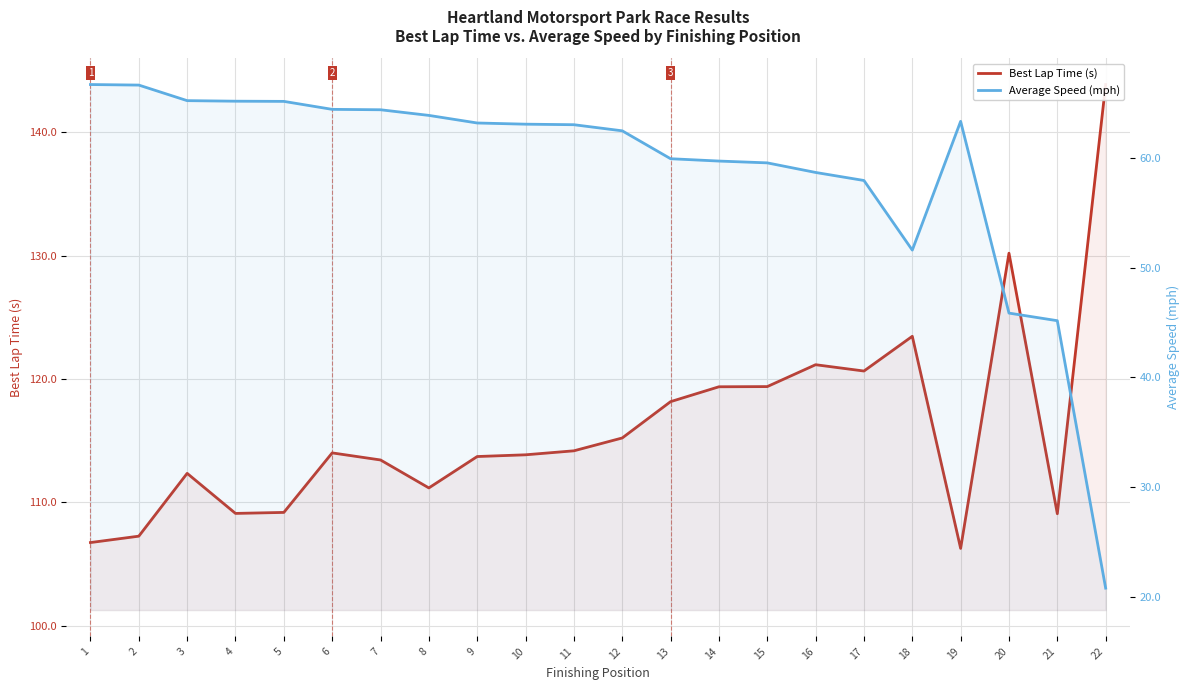

List the labels in order of Best Lap Time (s) value, smallest first.

19, 1, 2, 21, 4, 5, 8, 3, 7, 9, 10, 6, 11, 12, 13, 14, 15, 17, 16, 18, 20, 22